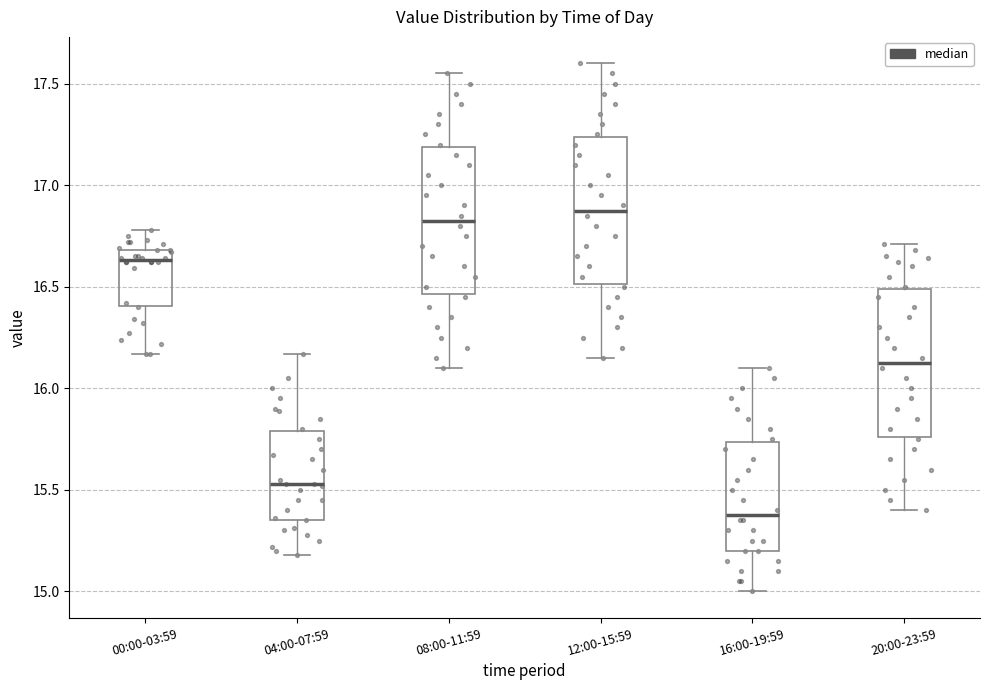

Reading left to right, transcribe this box plot: for each box, give where its median line is, the range the box spans, and where its two whiskers end, as read against the y-axis. The values are not printed on the chart, so give them approximately, as read against the axis.

00:00-03:59: median 16.65, box 16.40 to 16.70, whiskers 16.15 to 16.80
04:00-07:59: median 15.55, box 15.35 to 15.80, whiskers 15.20 to 16.15
08:00-11:59: median 16.85, box 16.45 to 17.20, whiskers 16.10 to 17.55
12:00-15:59: median 16.90, box 16.50 to 17.25, whiskers 16.15 to 17.60
16:00-19:59: median 15.40, box 15.20 to 15.75, whiskers 15.00 to 16.10
20:00-23:59: median 16.15, box 15.75 to 16.50, whiskers 15.40 to 16.70